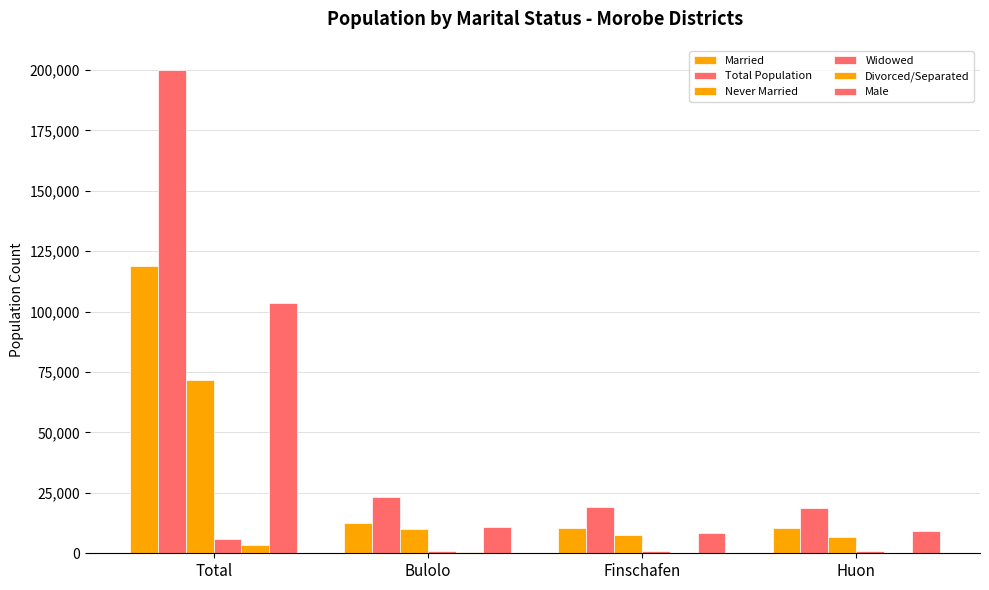

How many categories are shown in the chart?

4